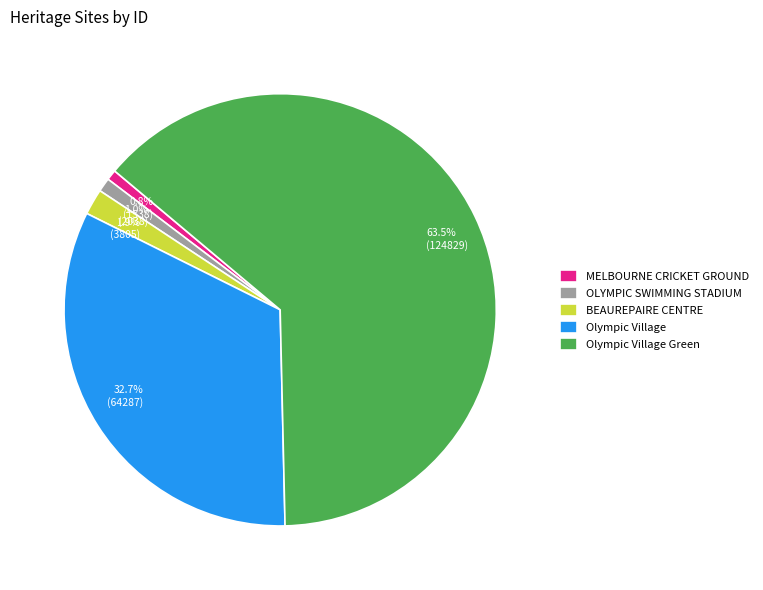

Is the sum of 1.9% (3805) and 32.7% (64287) greater than half?

No